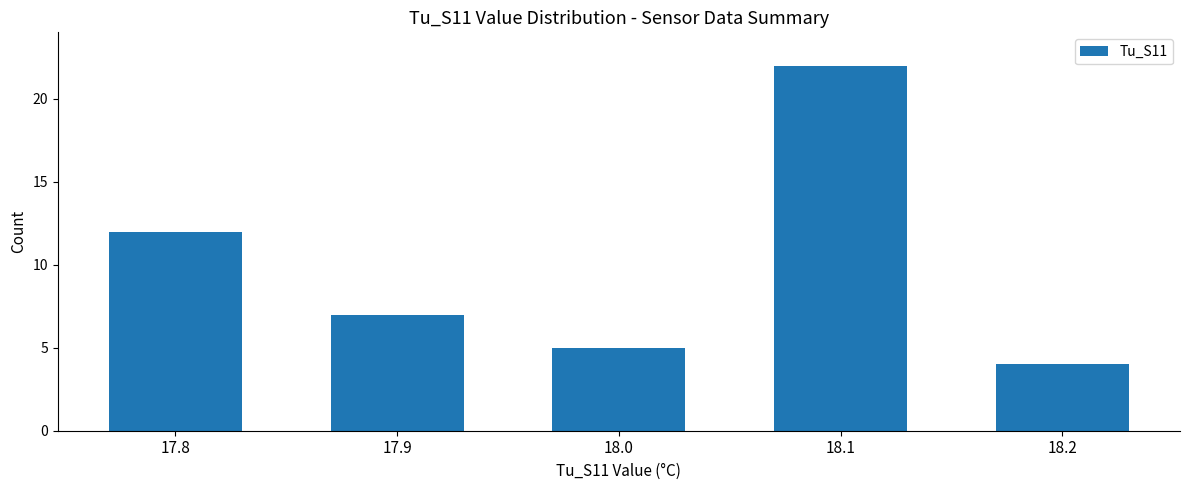

Which has a higher value, 18.0 or 17.8?

17.8